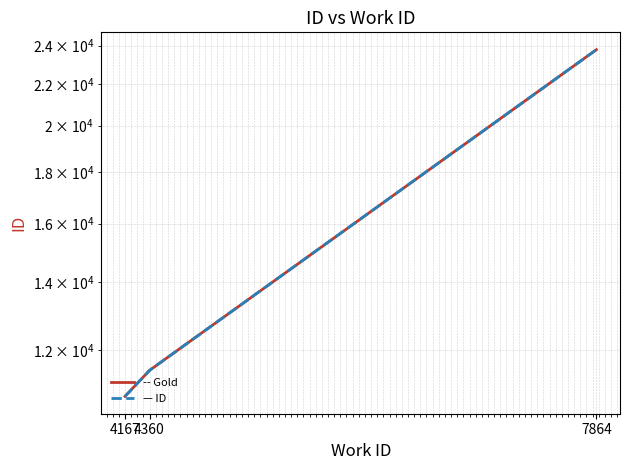

Reading left to right, transcribe all the data shown in this chart.

ID (solid): 4167=10797	4360=11457	7864=23778
ID (dashed): 4167=10797	4360=11457	7864=23778